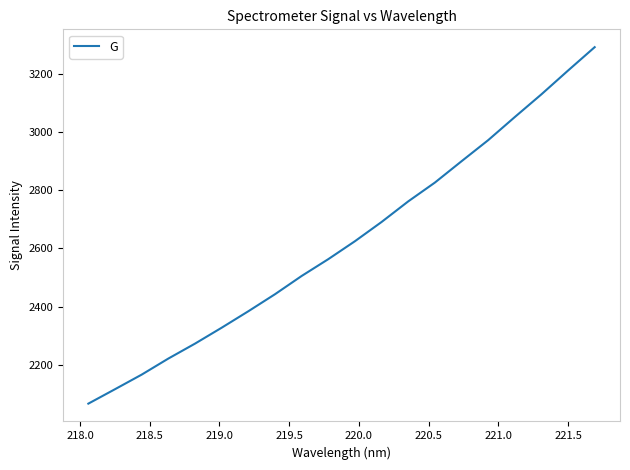

What is the maximum value shown in the chart?

3290.7